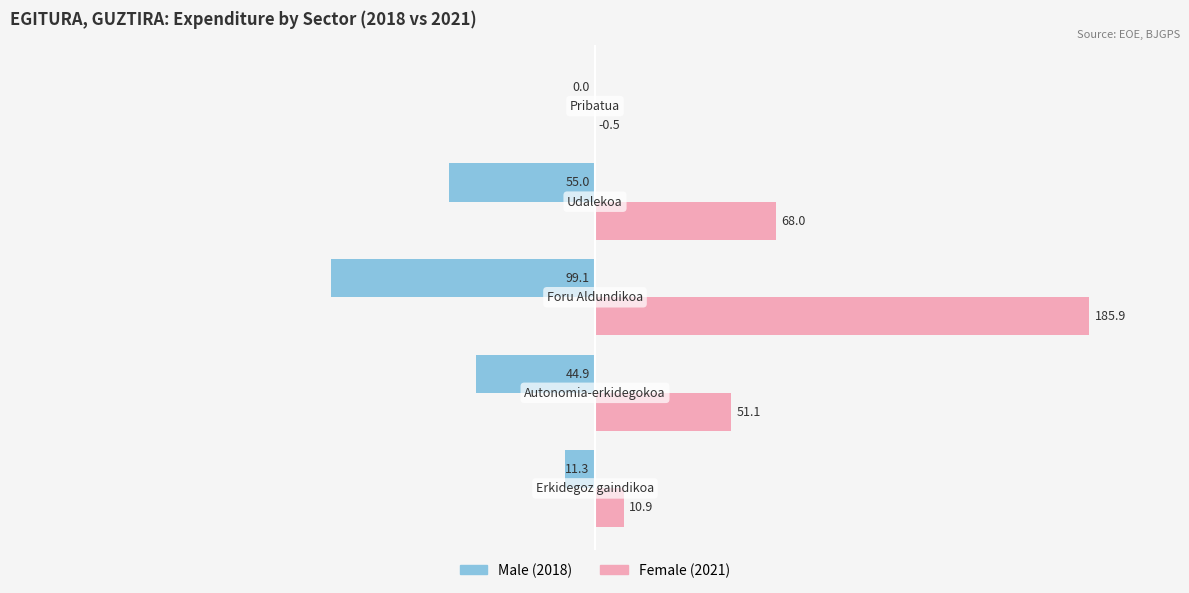

Which series has the largest total across all categories?

Female (2021)